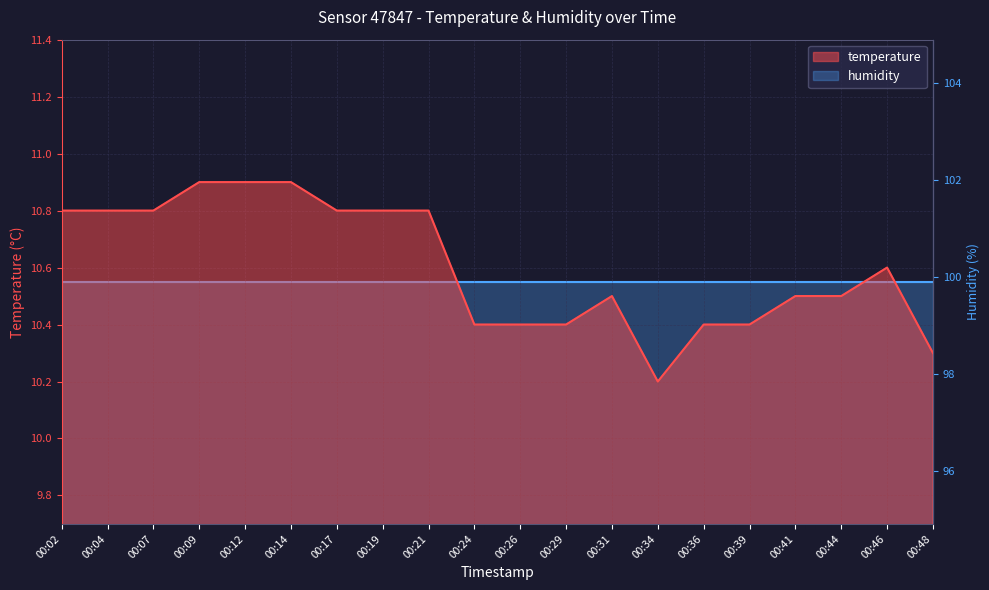

List the labels in order of value, smallest first.

00:34, 00:48, 00:24, 00:26, 00:29, 00:36, 00:39, 00:31, 00:41, 00:44, 00:46, 00:02, 00:04, 00:07, 00:17, 00:19, 00:21, 00:09, 00:12, 00:14